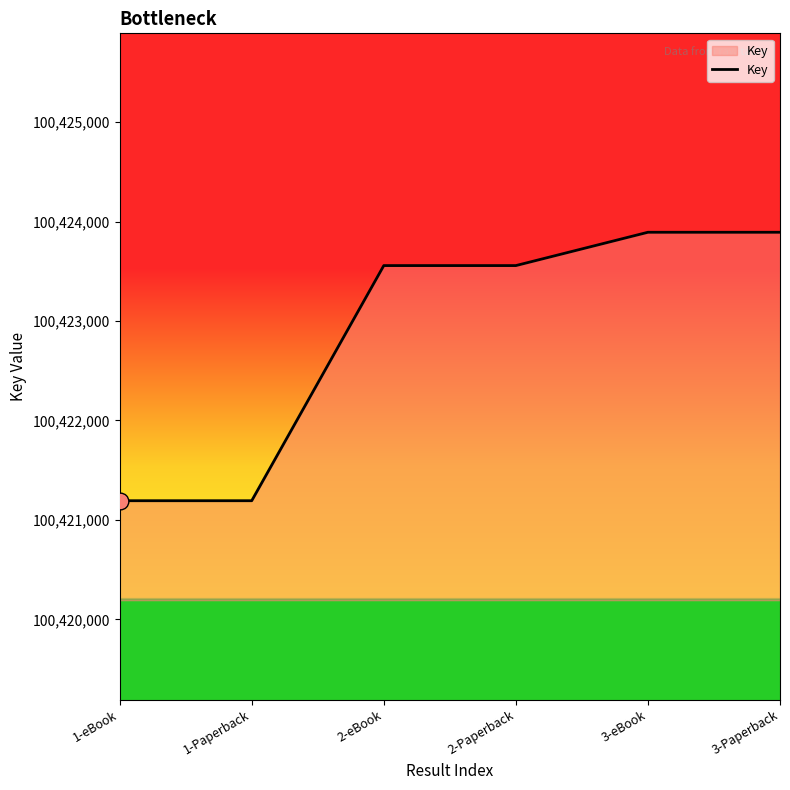

The value at 2-Paperback is 100423557. True or false?

True